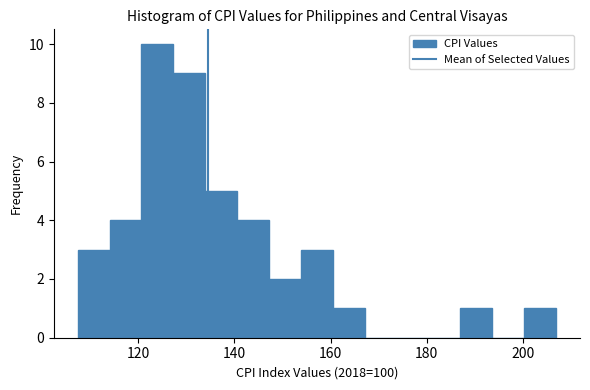

Around what value on the x-axis is the tallest bar? Give the approximate position of its centre, as read against the axis.

124